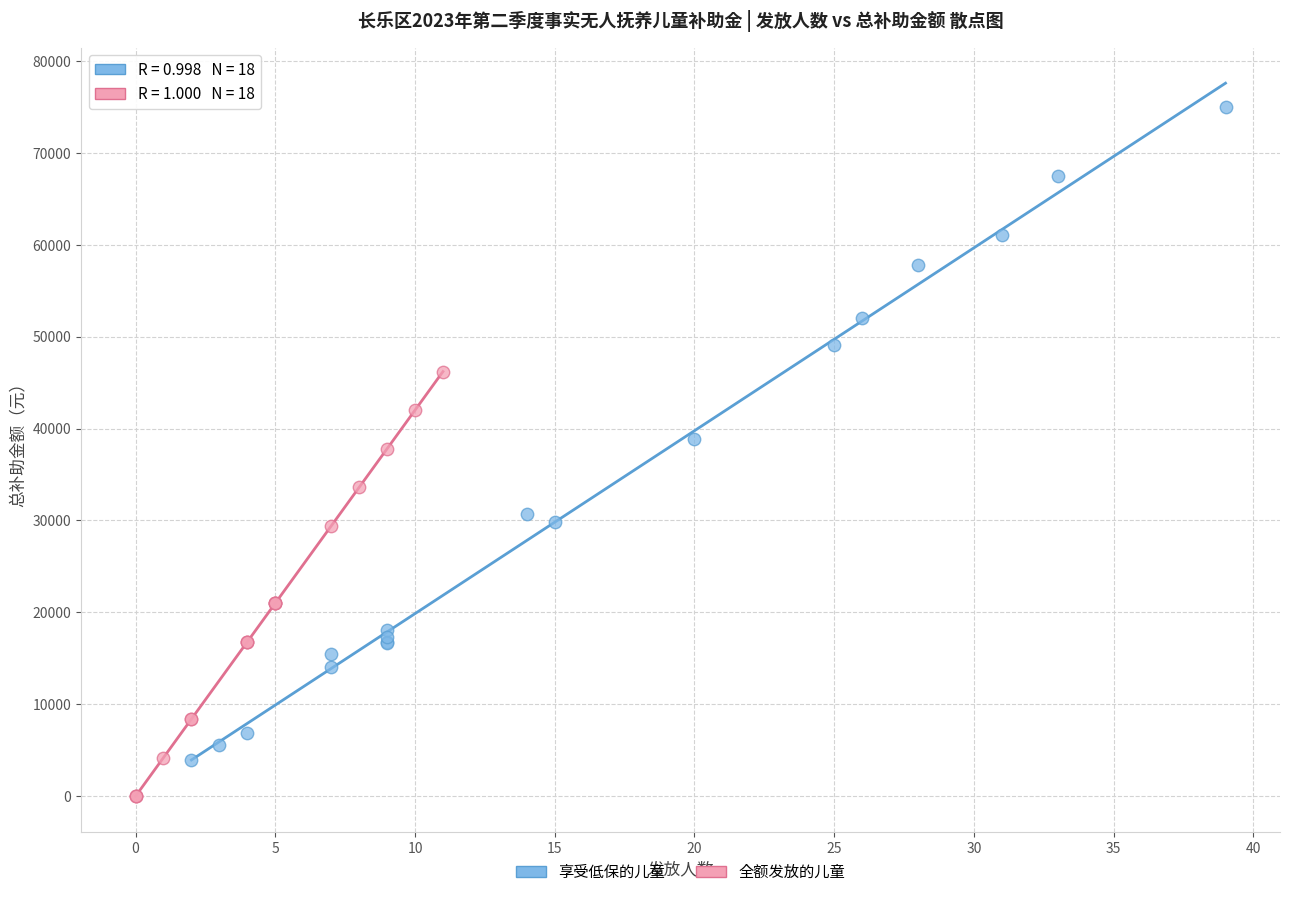

What are all the series names shown in the legend?

享受低保的儿童, 全额发放的儿童